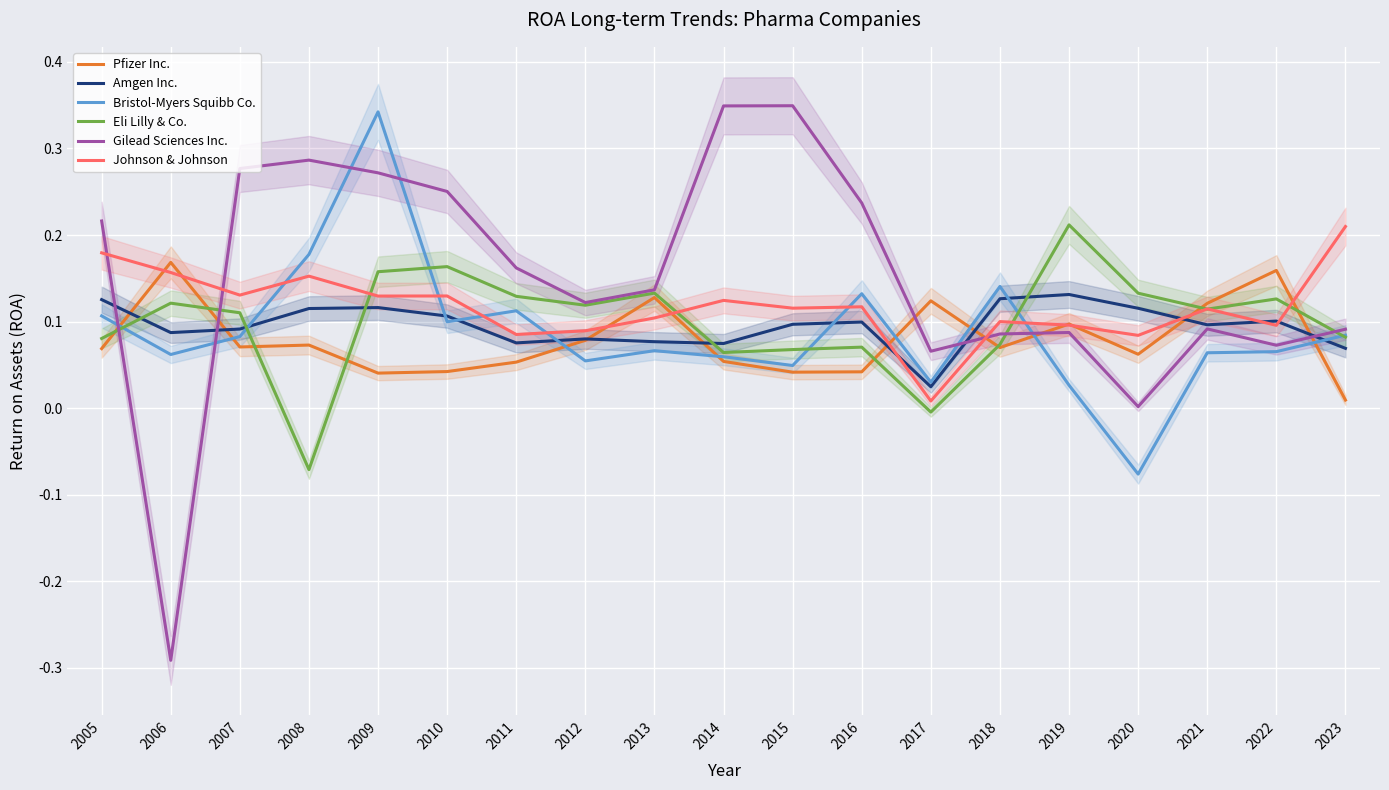

The value of Johnson & Johnson at 2020 is 0.1. True or false?

True